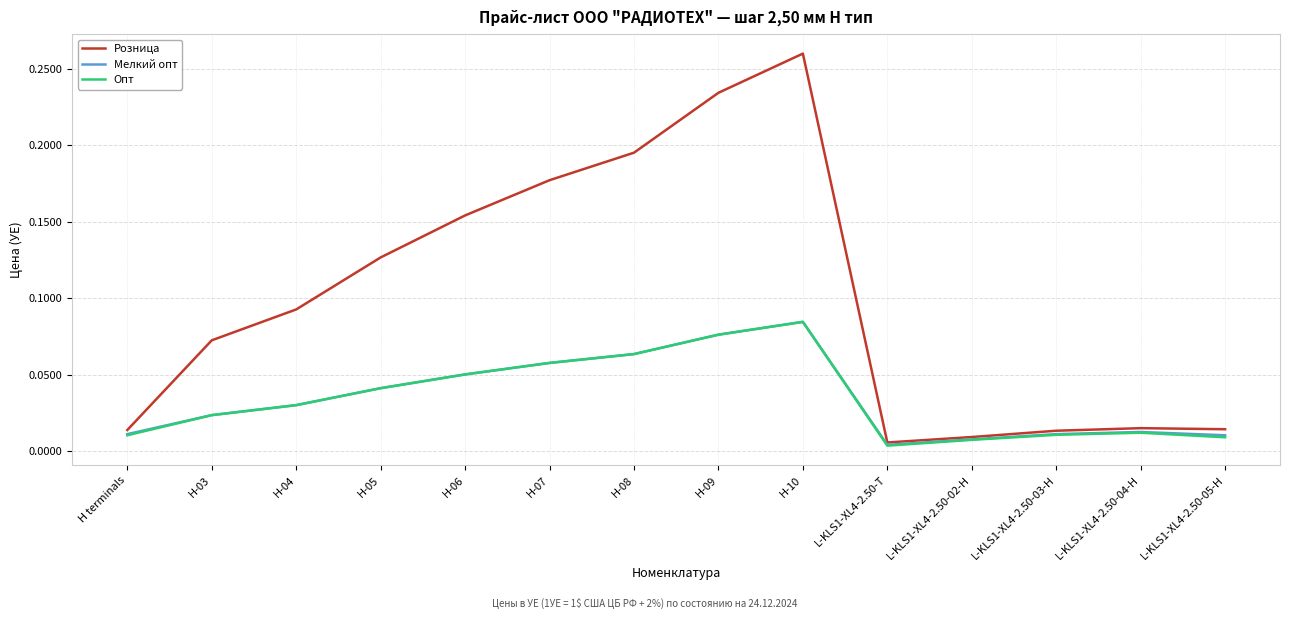

Which series has the widest spread of values?

Розница